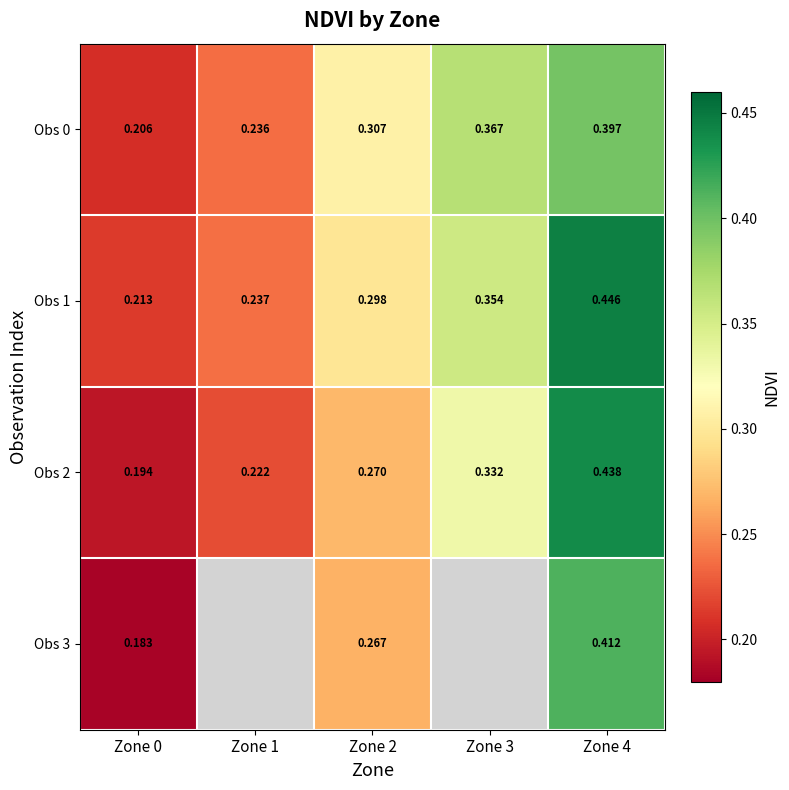

Is the value of Obs 3 at Zone 0 greater than the value of Obs 2 at Zone 1?

No